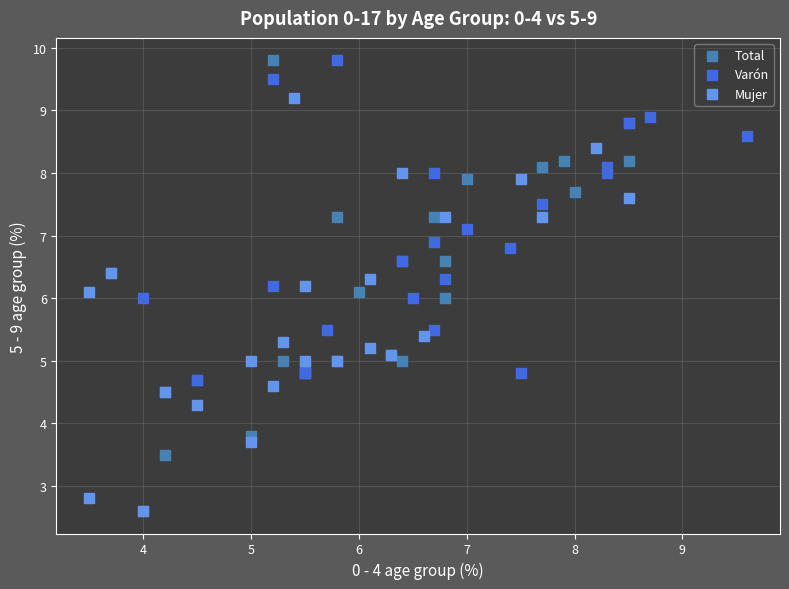

Which series has the largest Y range (max minus min)?

Total